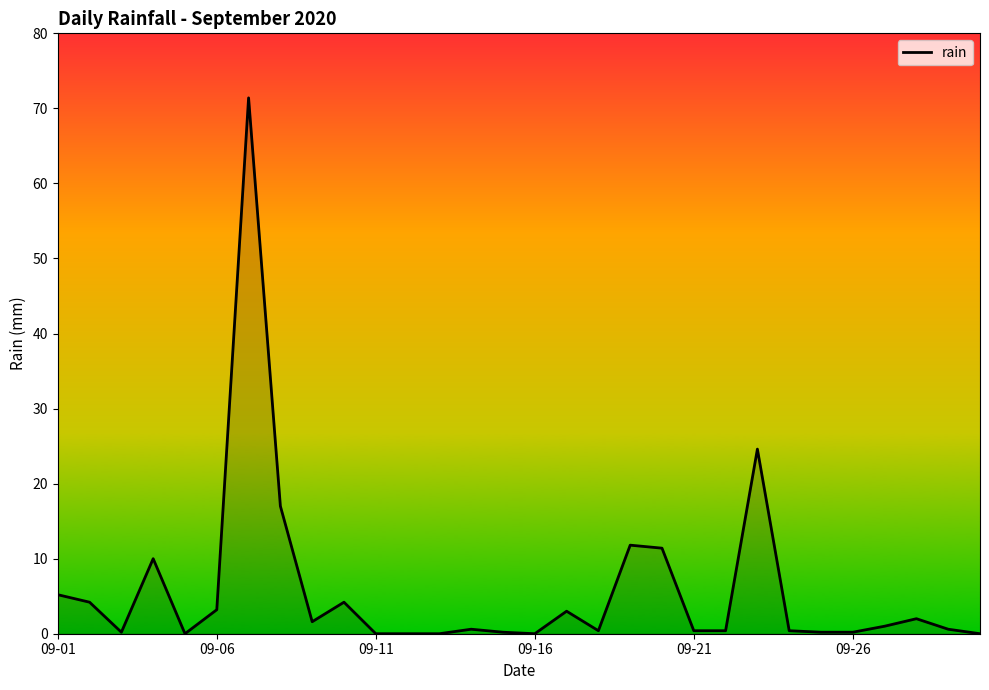

What is the maximum value shown in the chart?

71.4